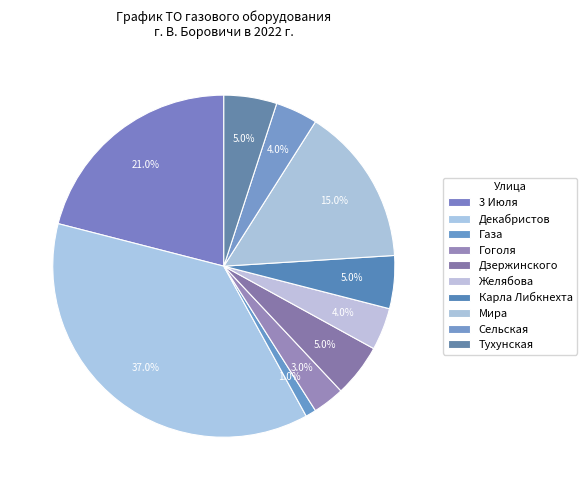

Count the number of slices in the pie.

10